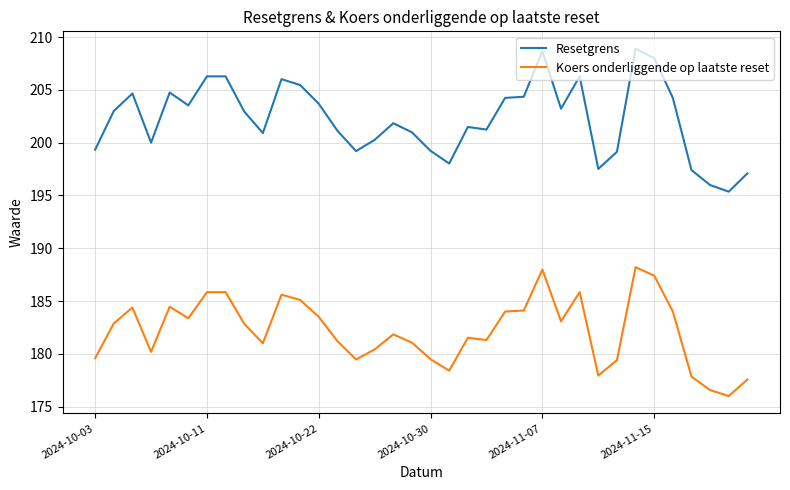

Rank the series by their average value, from highest to lowest.

Resetgrens, Koers onderliggende op laatste reset